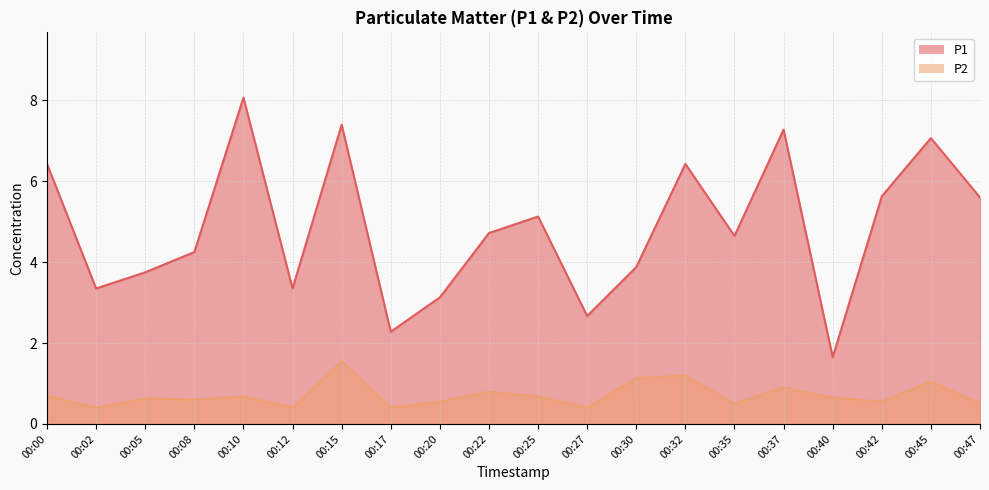

True or false: P2 and P1 cross at least once.

False